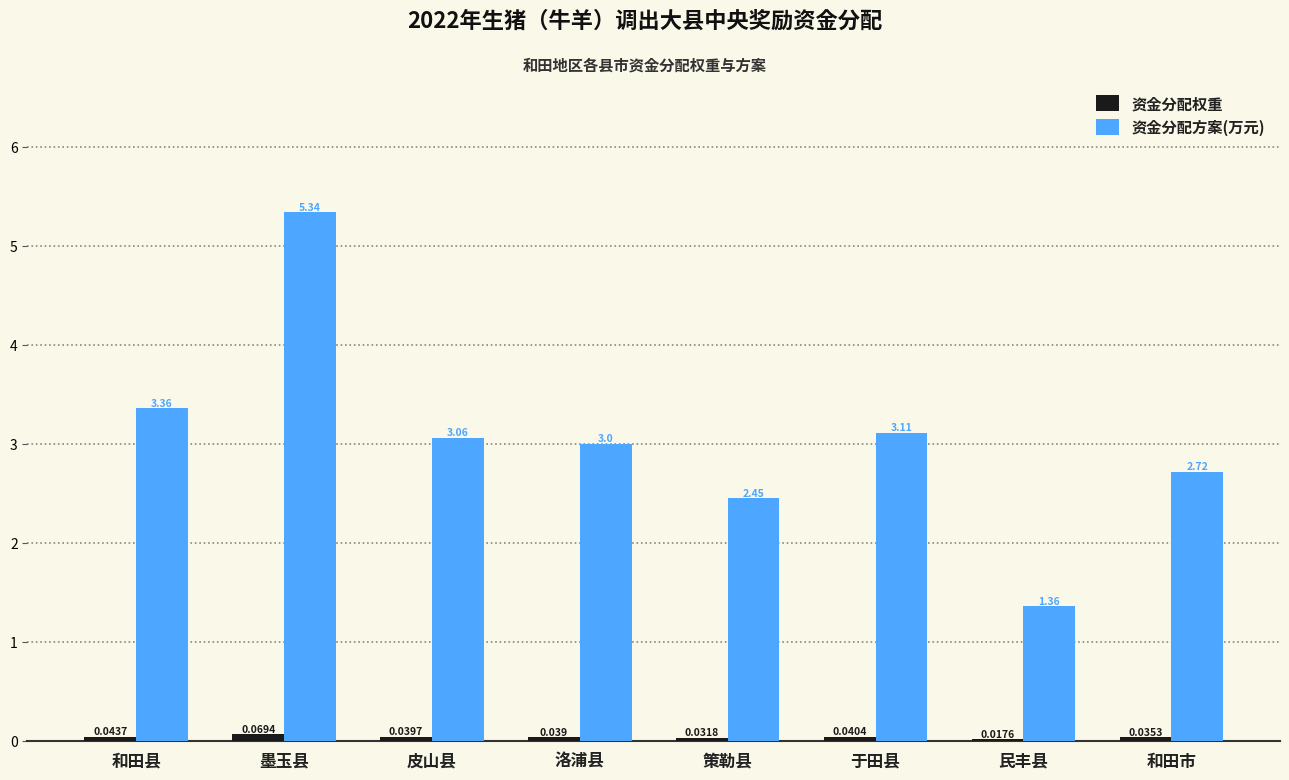

Which series changed the most between 墨玉县 and 策勒县?

资金分配方案(万元)